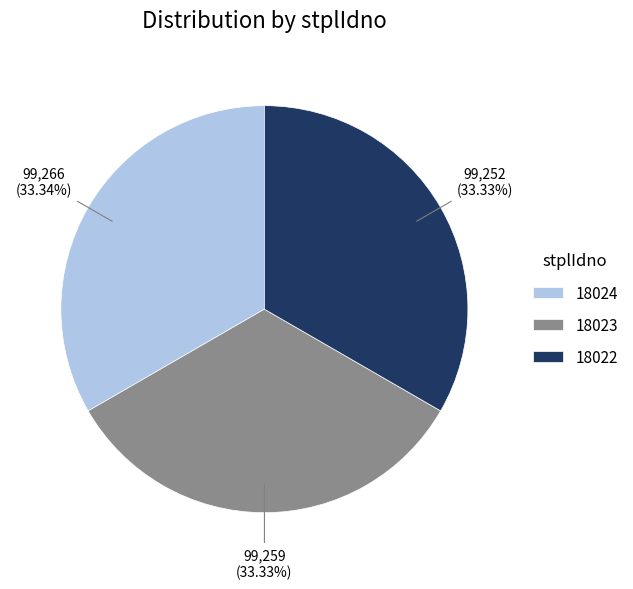

What is the total percentage of 18022 and 18023?

66.7%